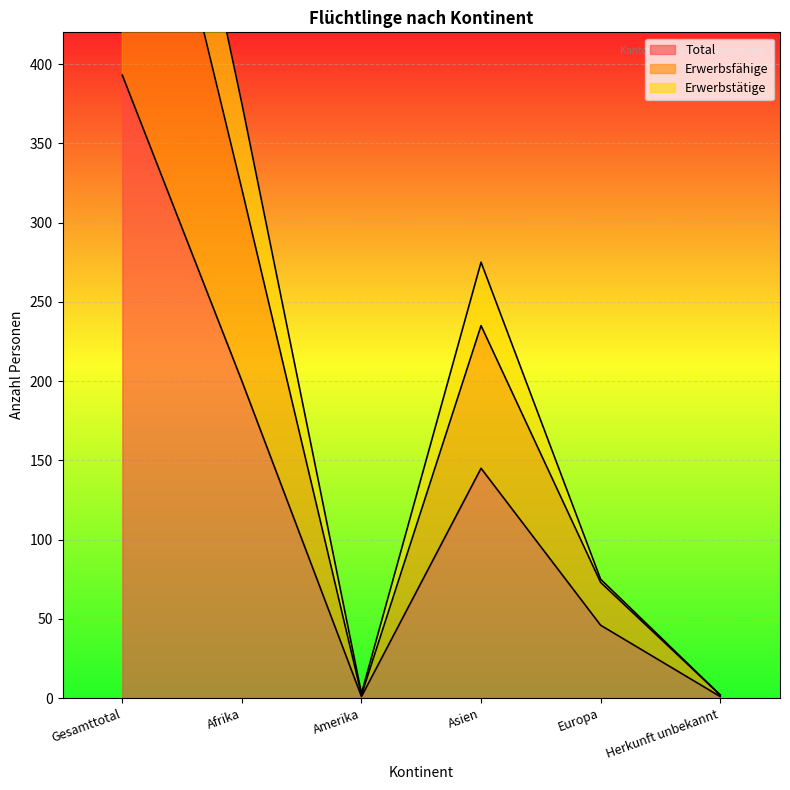

What value does the Erwerbstätige series have at Amerika?

3